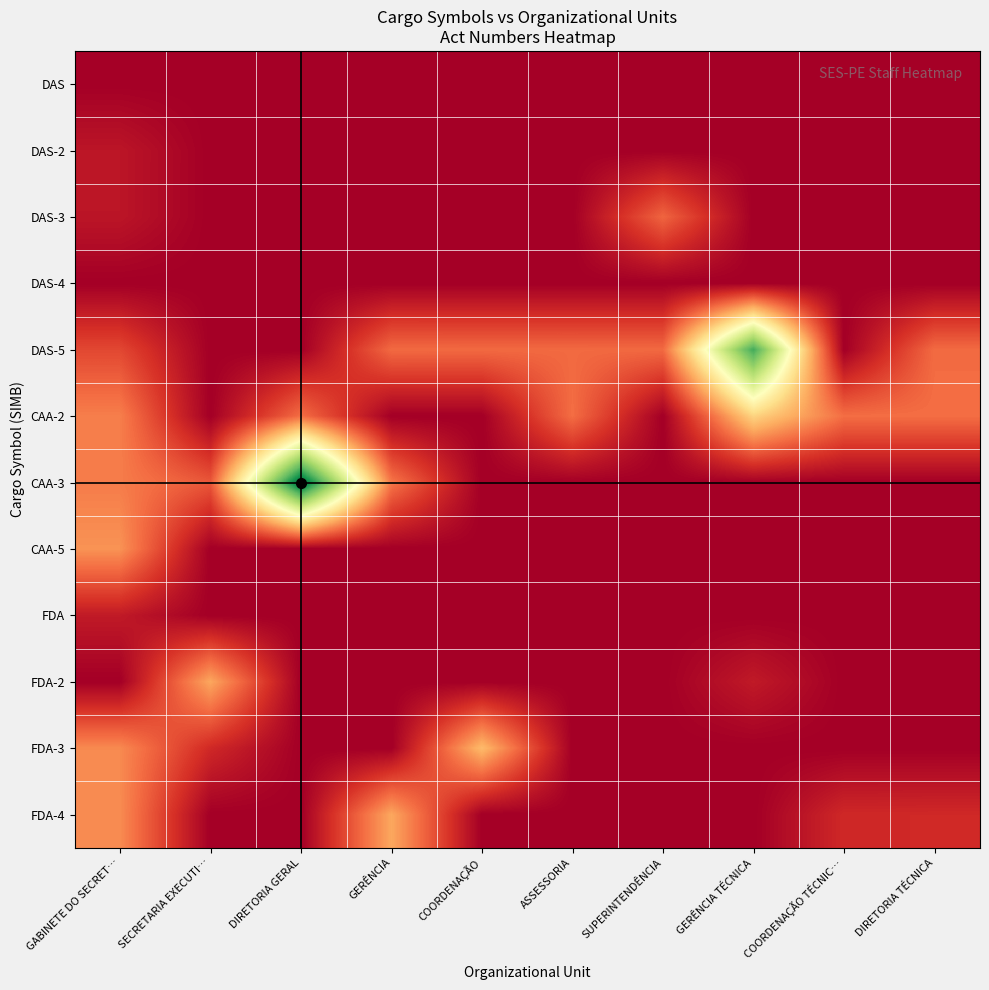

At which category is the sum across all series the highest?

GABINETE DO SECRET…